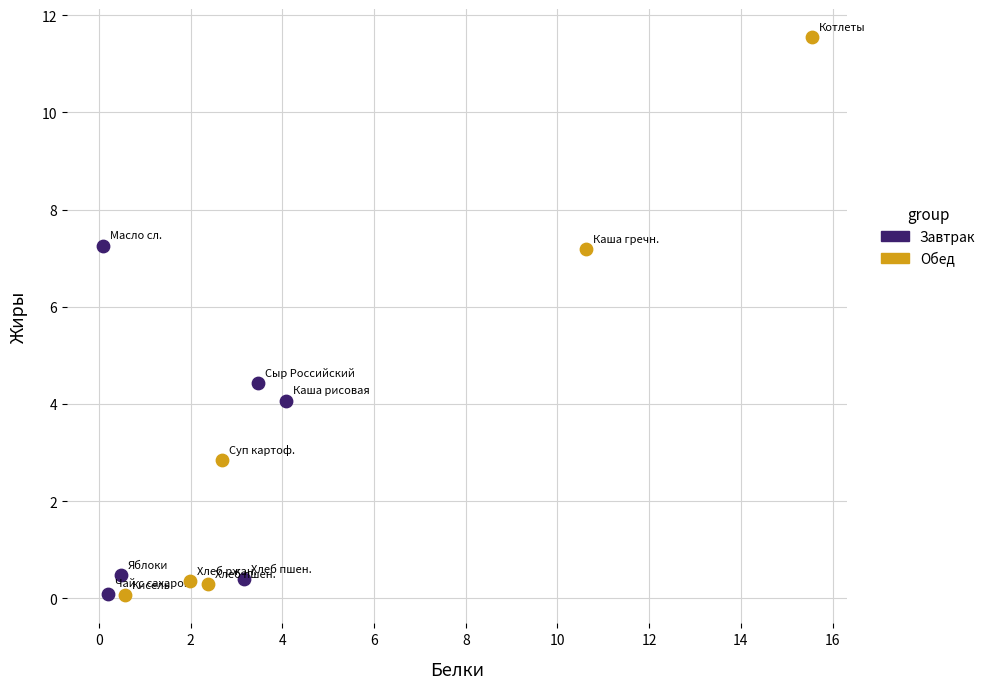

What are all the series names shown in the legend?

Завтрак, Обед